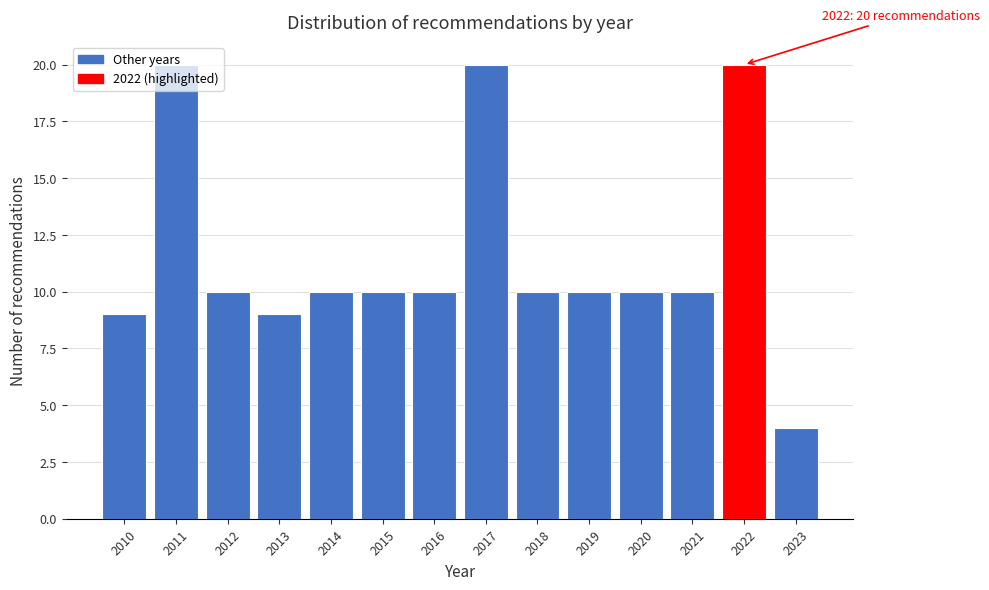

True or false: the data shows 20 at 2011.

True